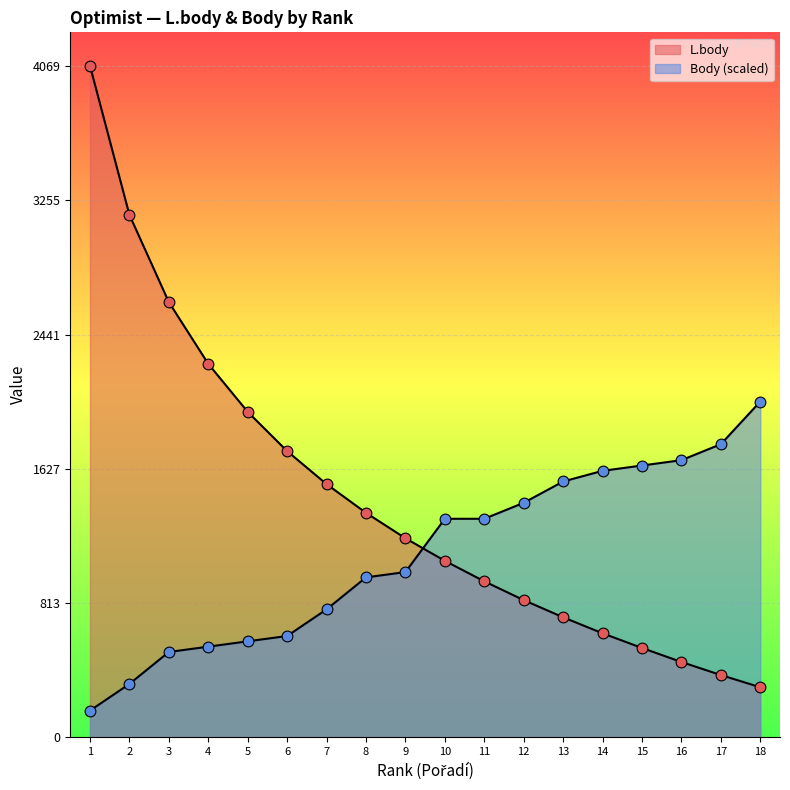

At how many categories does at least one series exceed 2899?

2